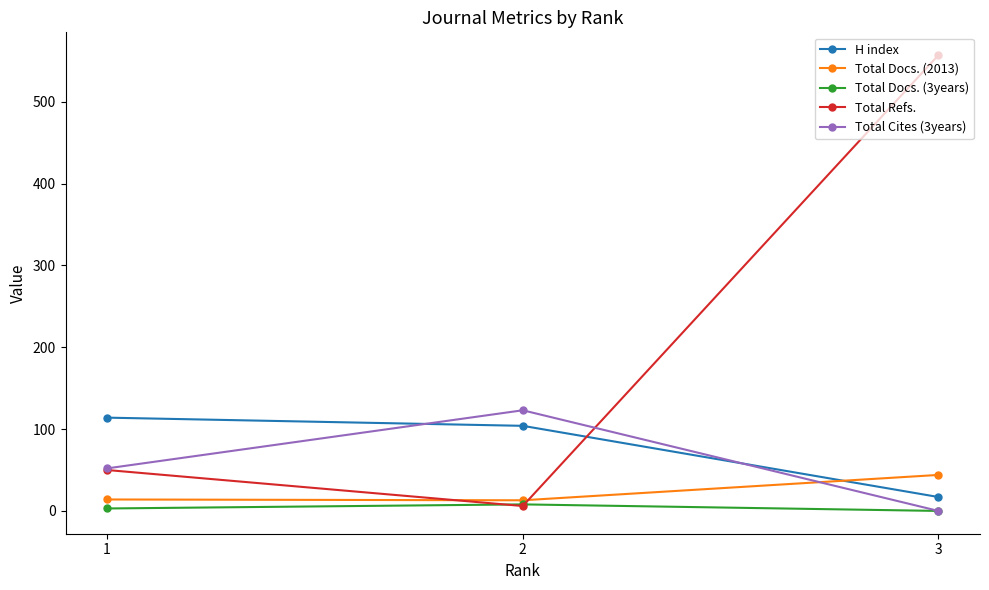

Which category has the highest value in the Total Cites (3years) series?

2